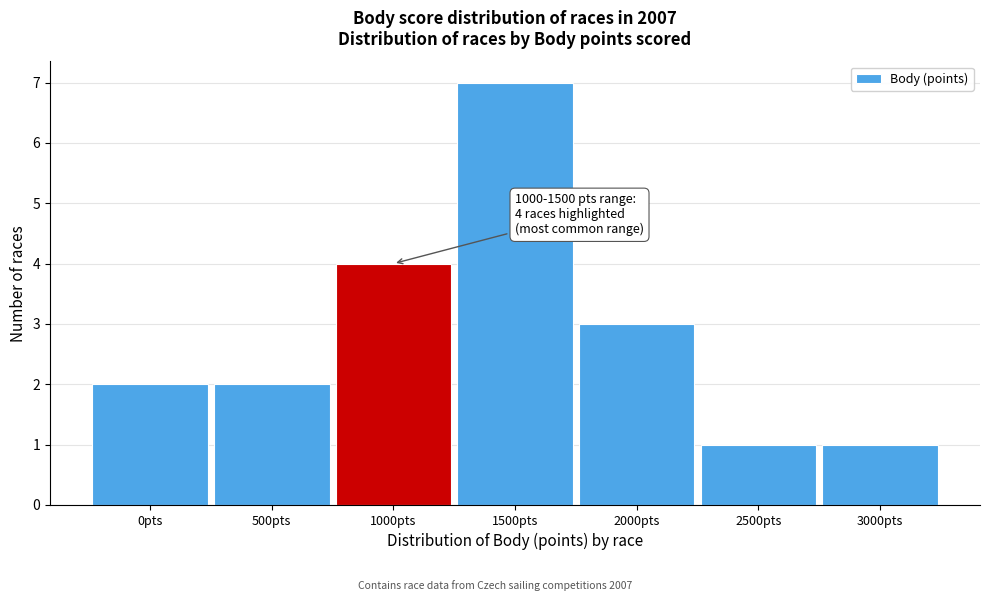

Reading left to right, extract all data points from this chart.

2	2	4	7	3	1	1